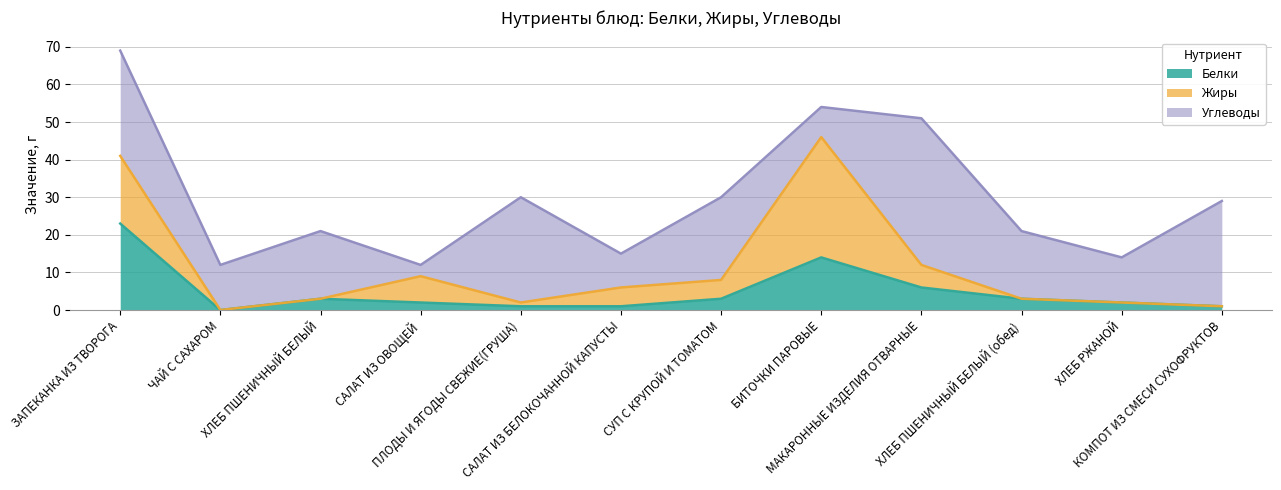

Reading left to right, what are all the values shown in this chart?

Белки: 23	0	3	2	1	1	3	14	6	3	2	1
Жиры: 18	0	0	7	1	5	5	32	6	0	0	0
Углеводы: 28	12	18	3	28	9	22	8	39	18	12	28